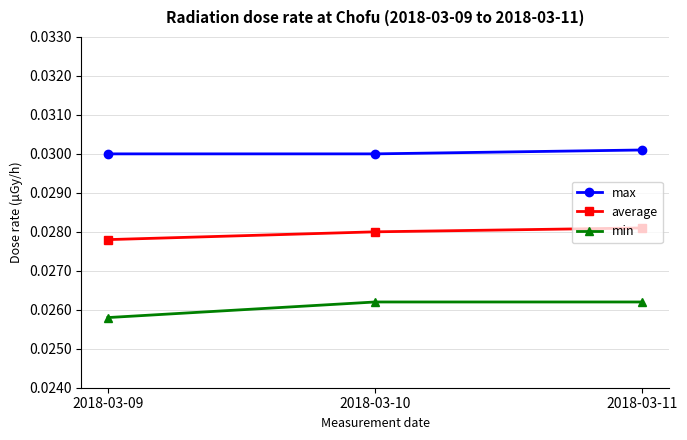

Which category has the lowest value in the min series?

2018-03-09